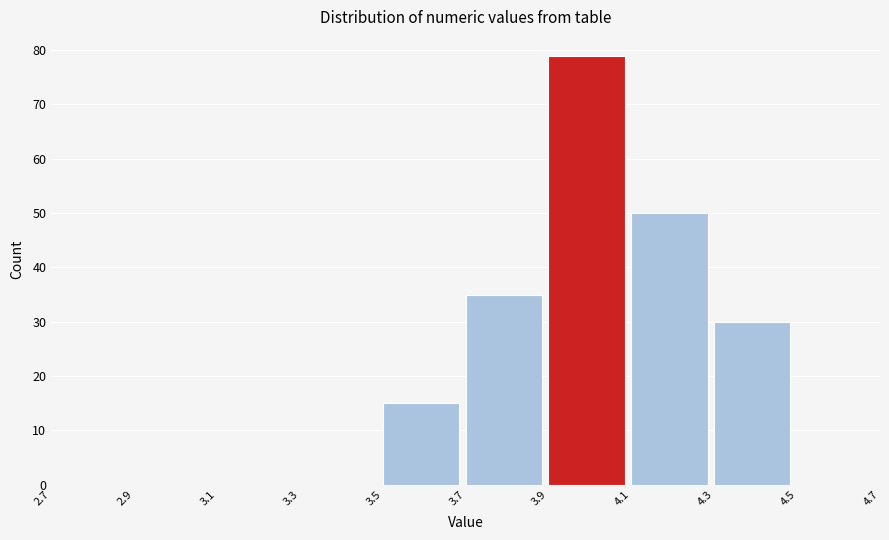

What is the height of the bar covering 4.3 to 4.5 on the x-axis? The values are not printed on the chart, so give them approximately, as read against the axis.

30